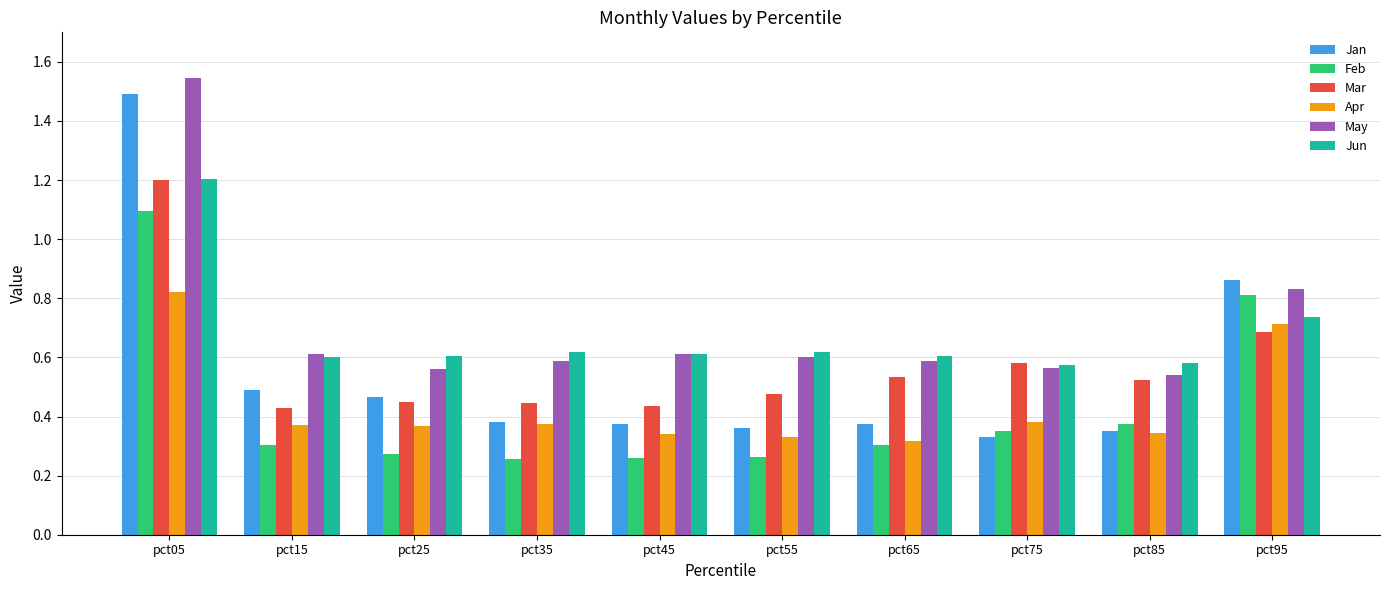

Where is May nearest to the value 1?

pct95